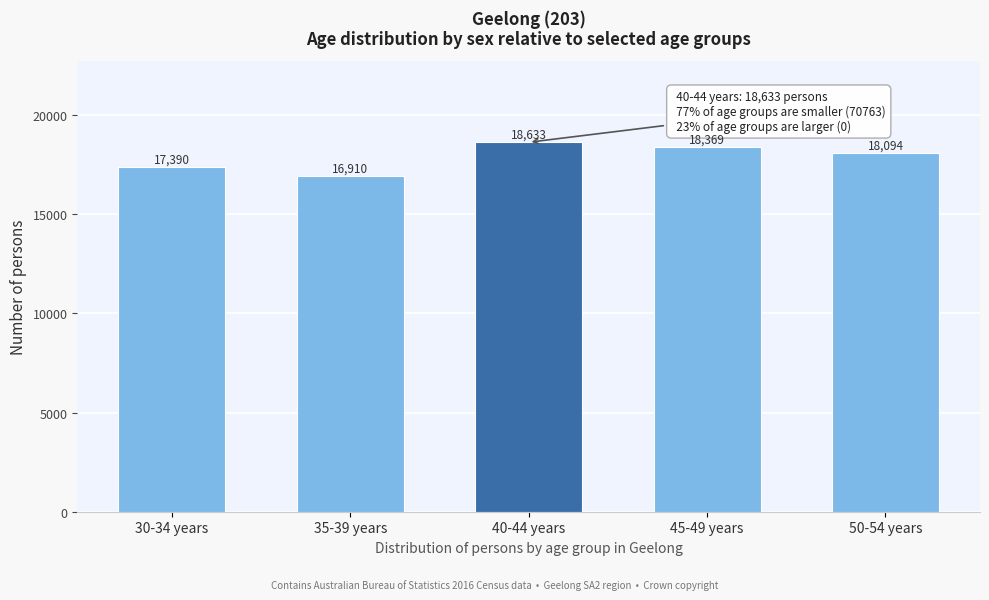

Reading left to right, transcribe all the data shown in this chart.

17390	16910	18633	18369	18094